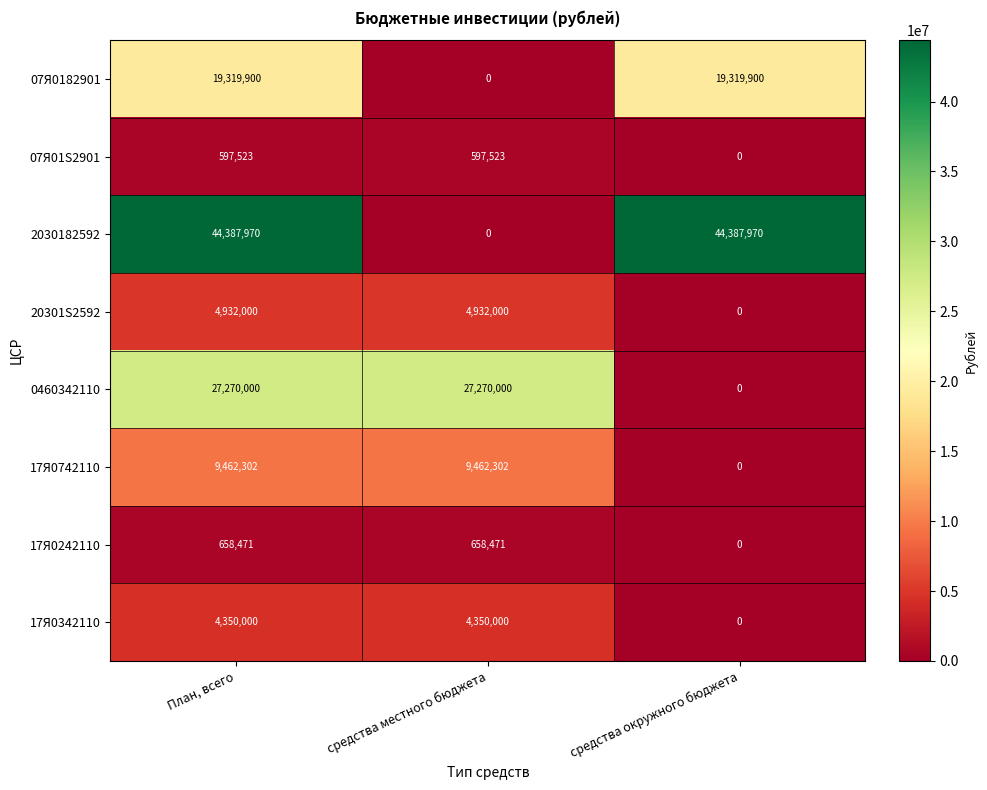

Which series has the largest range (max minus min)?

2030182592